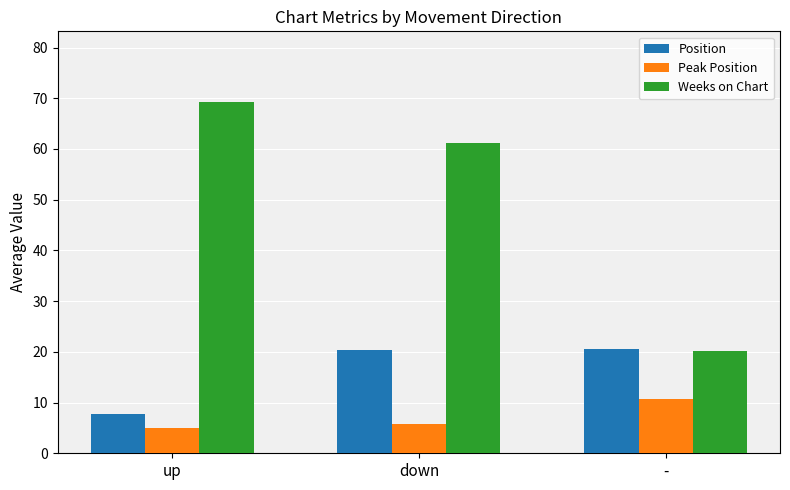

The Peak Position series shows 10.7 at -. True or false?

True